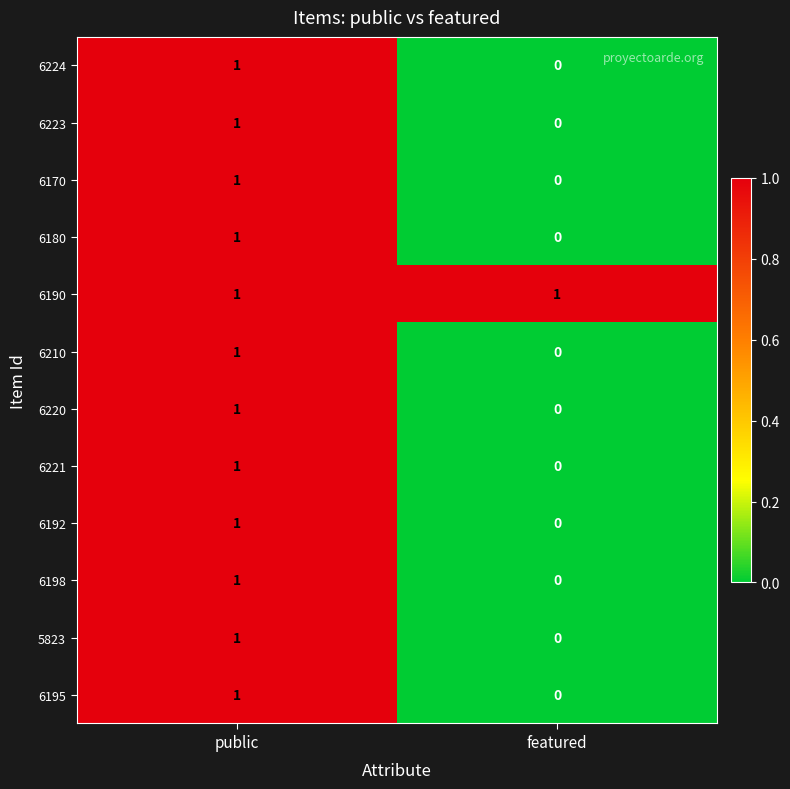

Rank the categories by 6198 value from highest to lowest.

public, featured